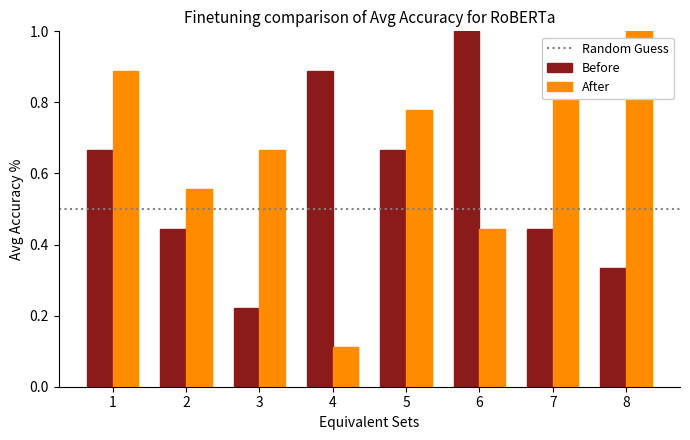

What is the total value across all series at 4?

1.0